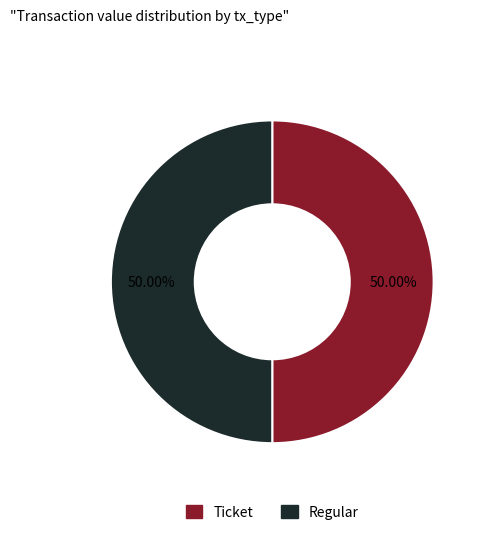

To the nearest percent, what is the combined percentage of Ticket and Regular?

100%